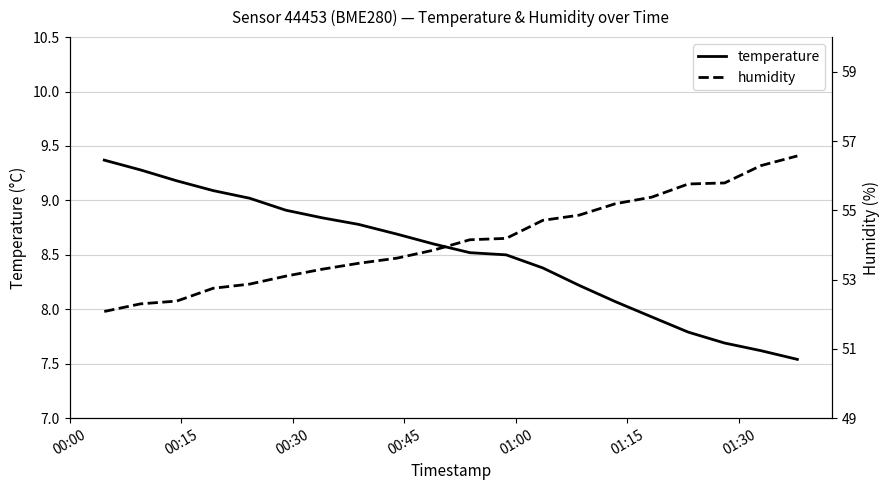

True or false: humidity and temperature cross at least once.

False